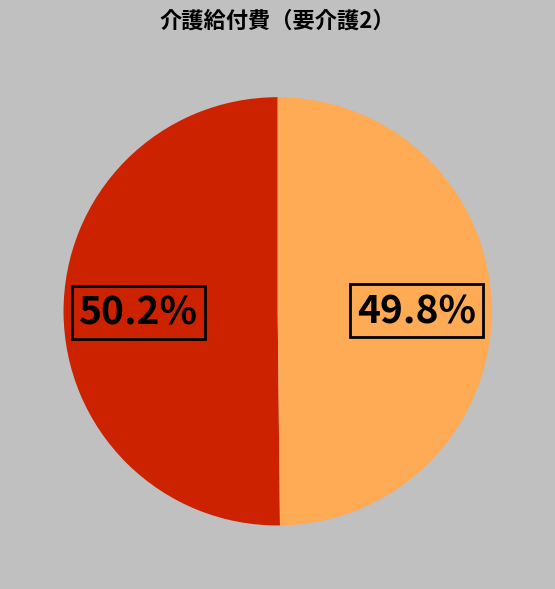

How many slices are in this pie chart?

2